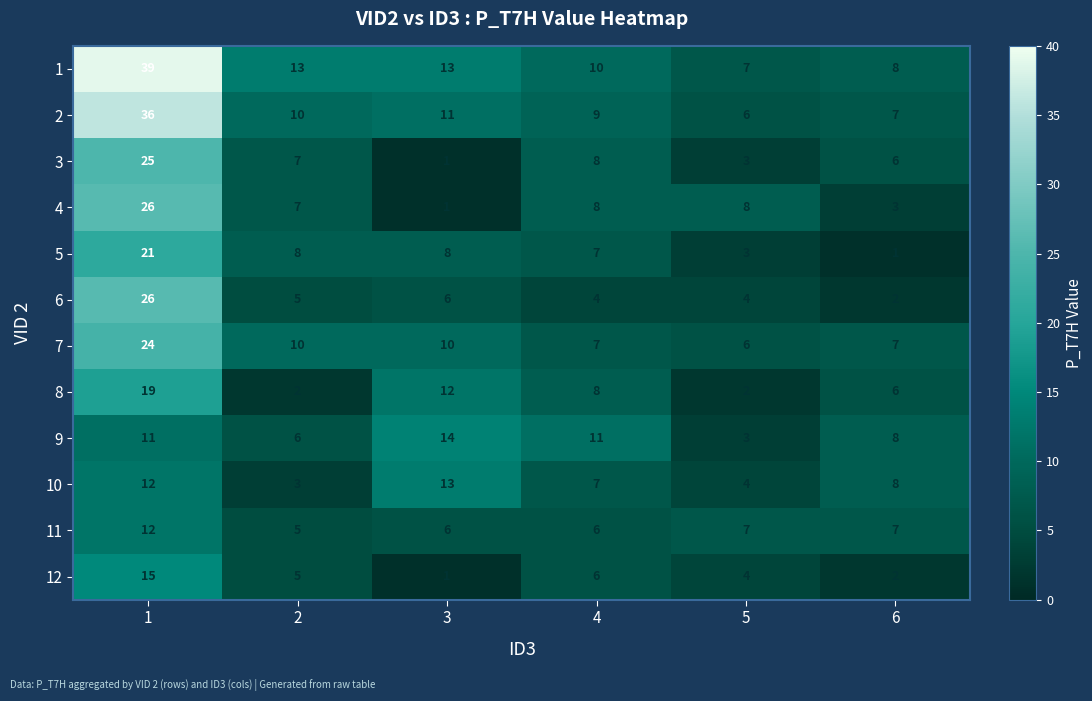

What is the maximum value shown in the chart?

39